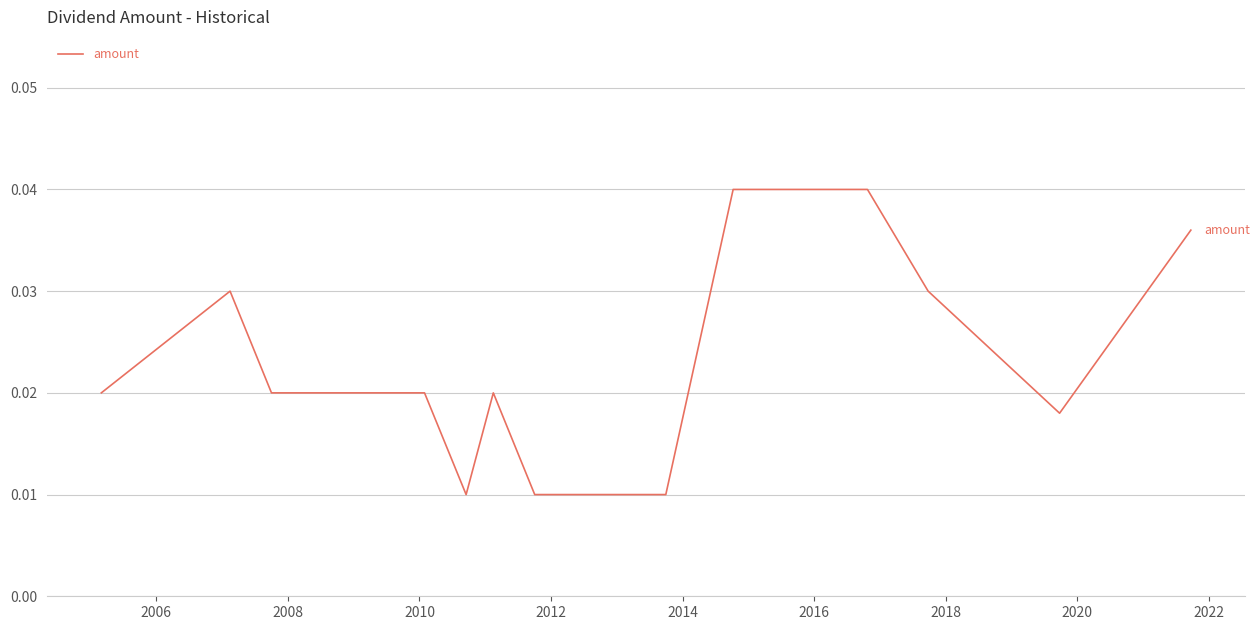

True or false: the data has more than 1 interior local peaks.

True